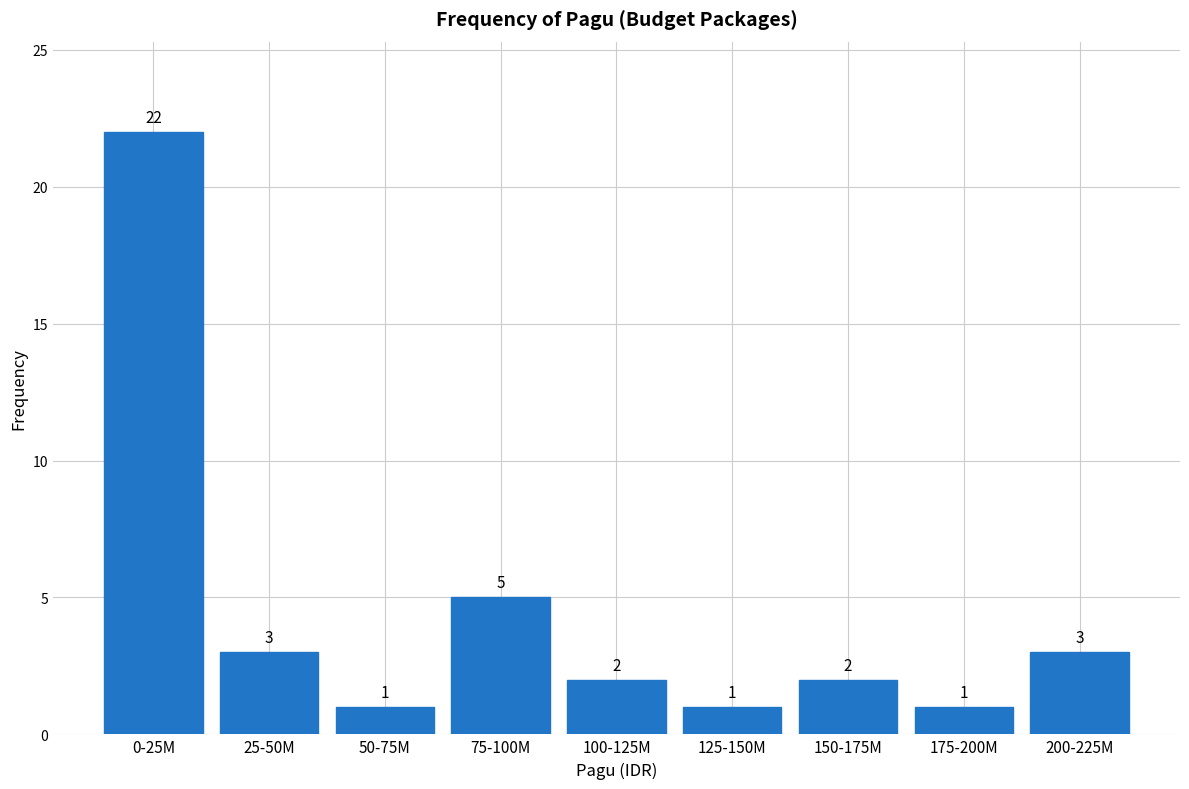

Reading left to right, transcribe all the data shown in this chart.

0-25M=22	25-50M=3	50-75M=1	75-100M=5	100-125M=2	125-150M=1	150-175M=2	175-200M=1	200-225M=3